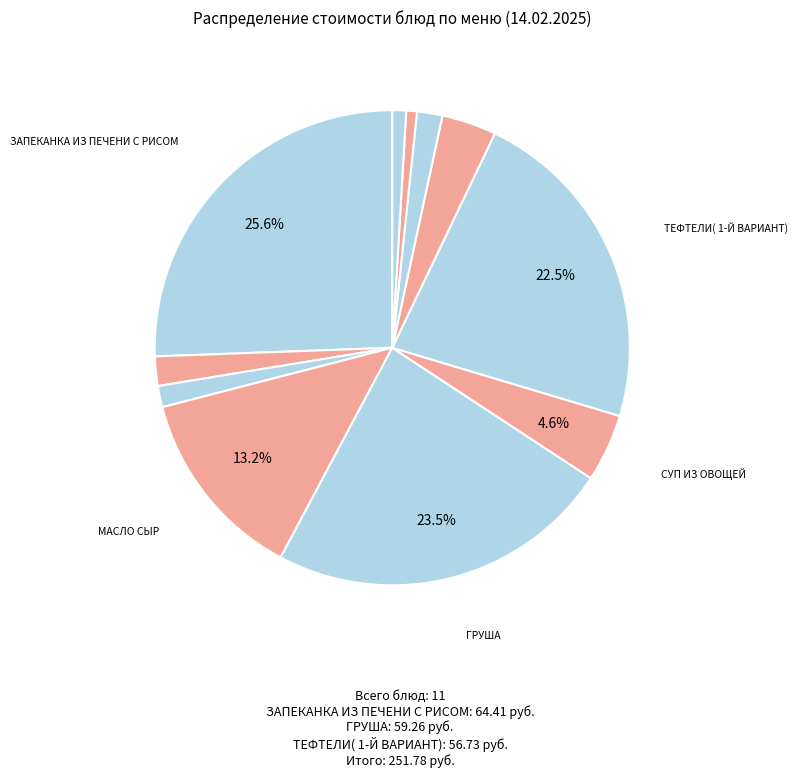

To the nearest percent, what is the average slice percentage?

9%